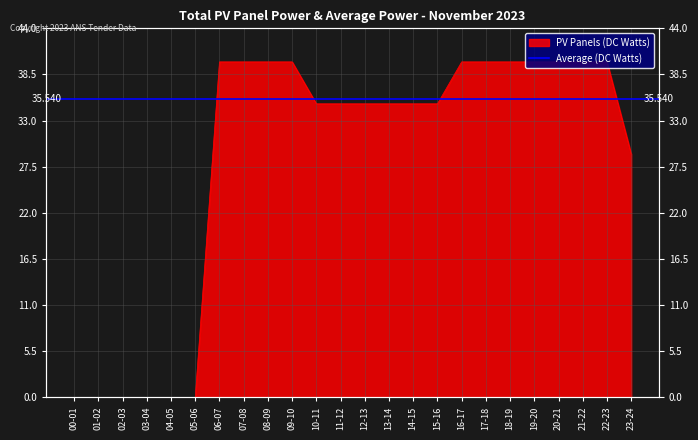

List the labels in order of value, largest first.

06-07, 07-08, 08-09, 09-10, 16-17, 17-18, 18-19, 19-20, 20-21, 21-22, 22-23, 10-11, 11-12, 12-13, 13-14, 14-15, 15-16, 23-24, 00-01, 01-02, 02-03, 03-04, 04-05, 05-06